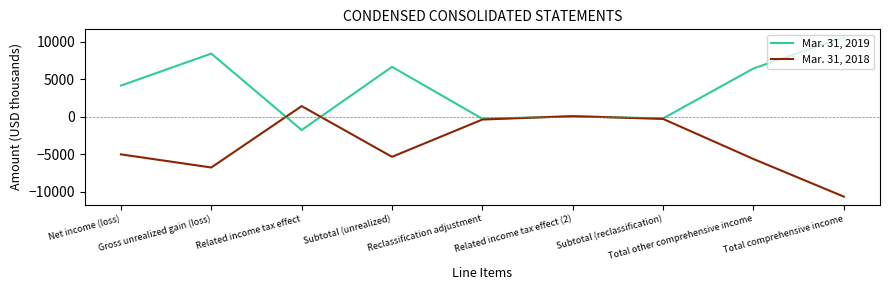

What is the sum of all Mar. 31, 2019 values?

34136